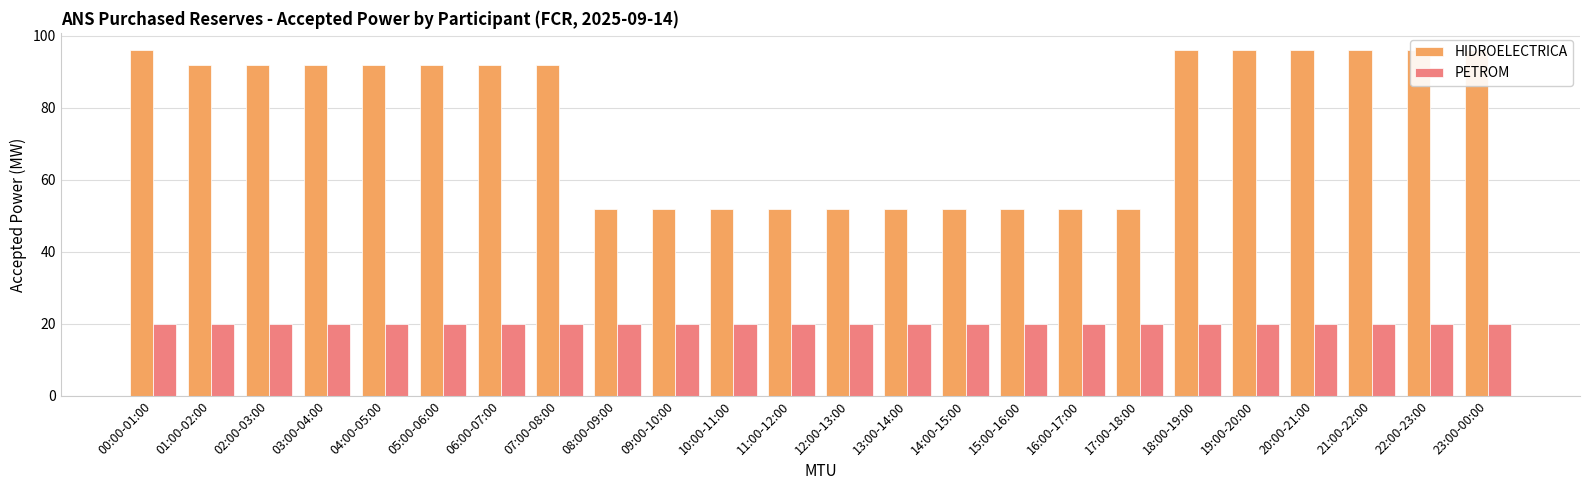

What value does the PETROM series have at 01:00-02:00?

20